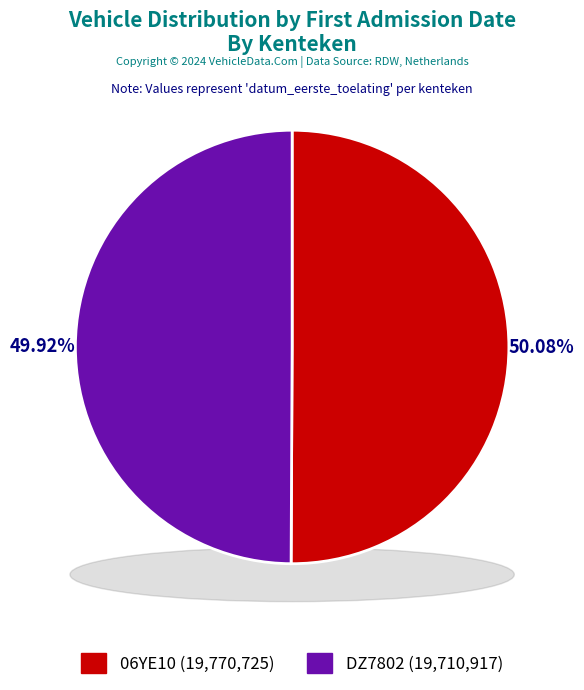

Which category has the biggest portion of the pie?

06YE10